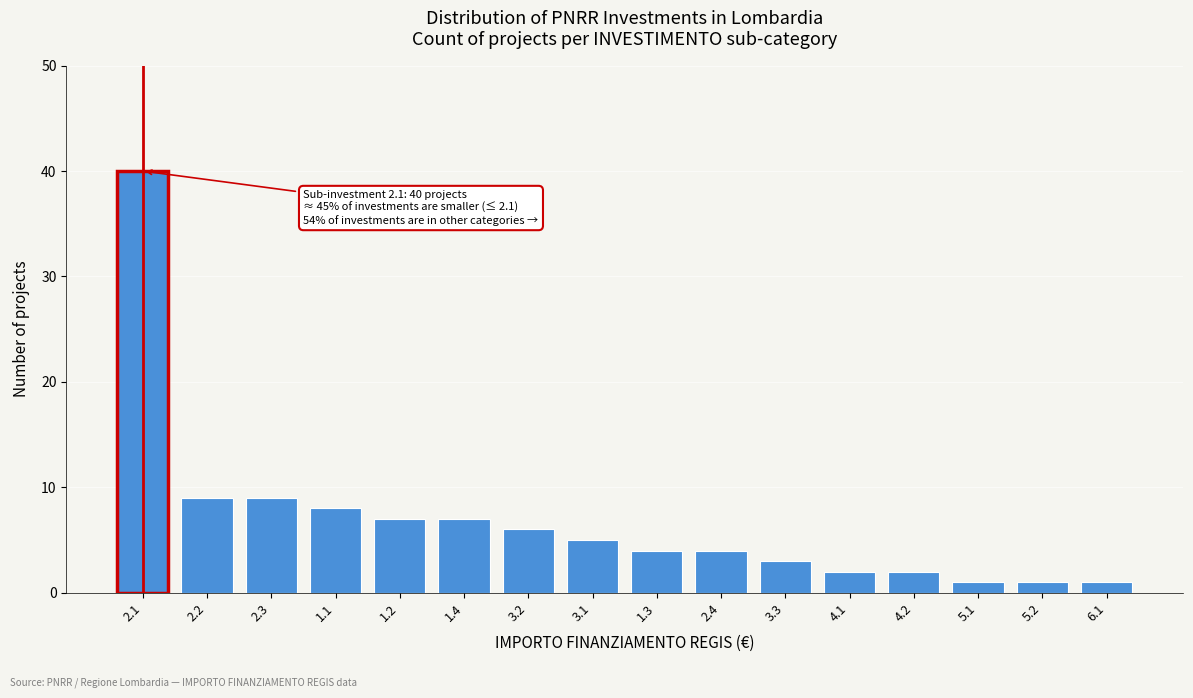

Reading left to right, list all the values displayed in this chart.

40	9	9	8	7	7	6	5	4	4	3	2	2	1	1	1